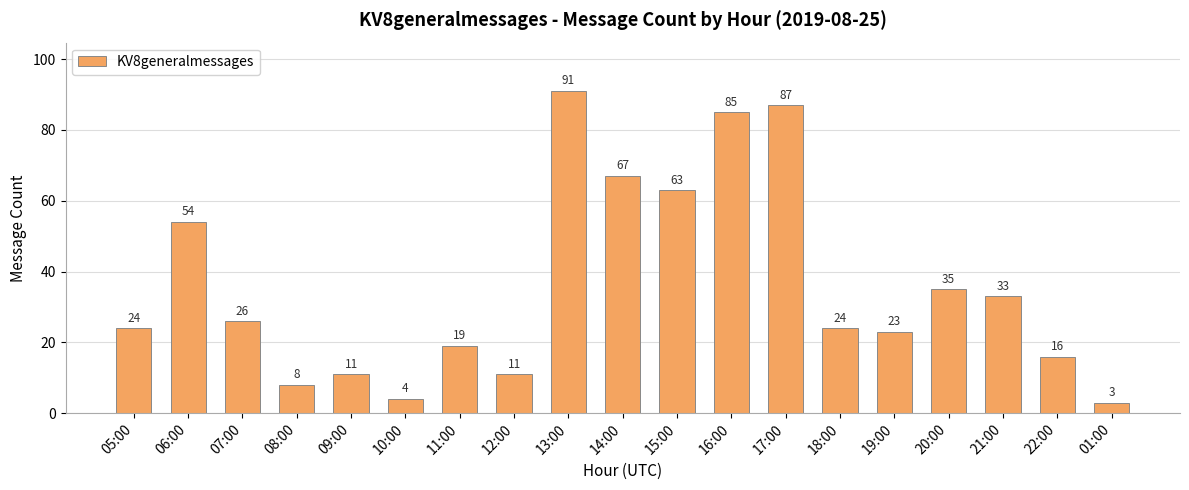

What is the difference between the values at 01:00 and 22:00?

13